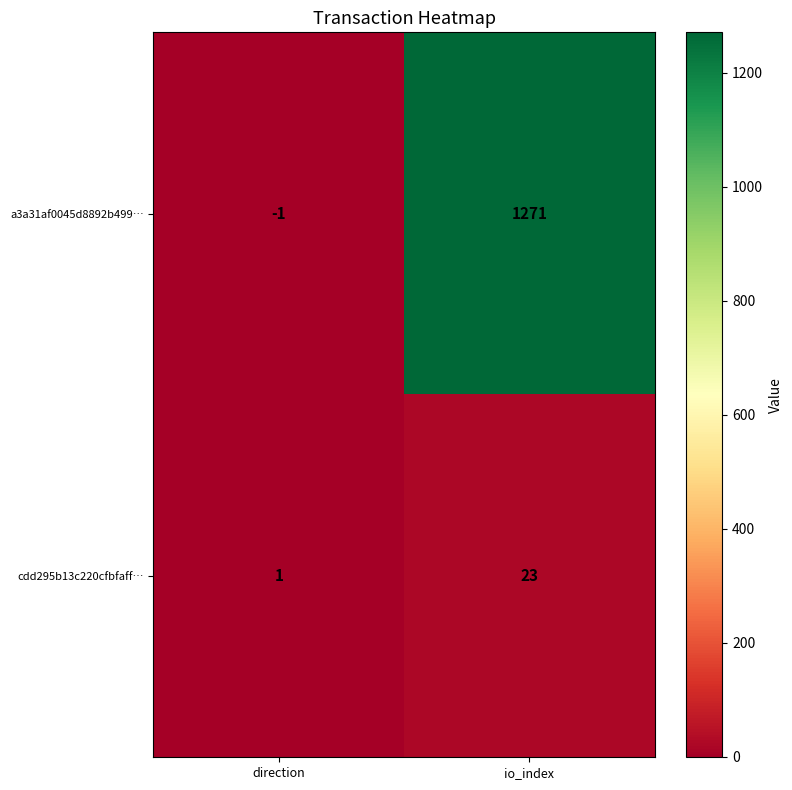

What is the spread (max minus min) of values at io_index?

1248